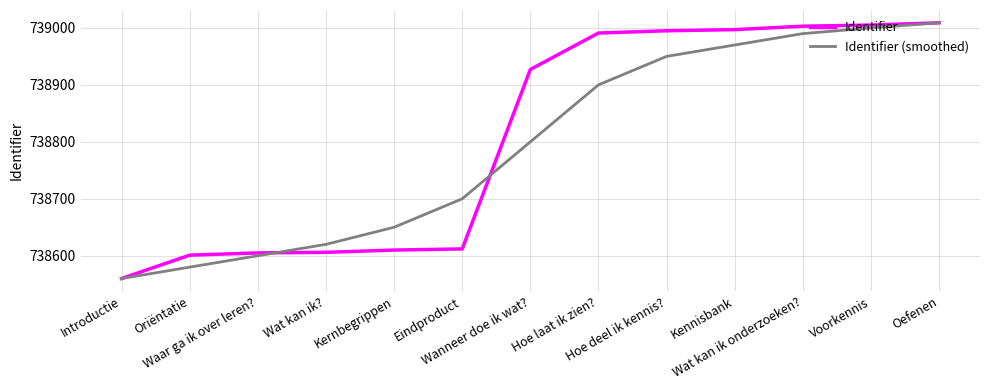

What is the maximum value for Identifier?

739009